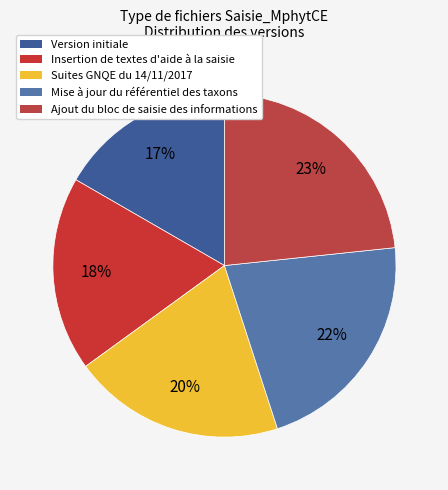

What is the ratio of the value at Insertion de textes d'aide à la saisie to the value at Suites GNQE du 14/11/2017?

0.9